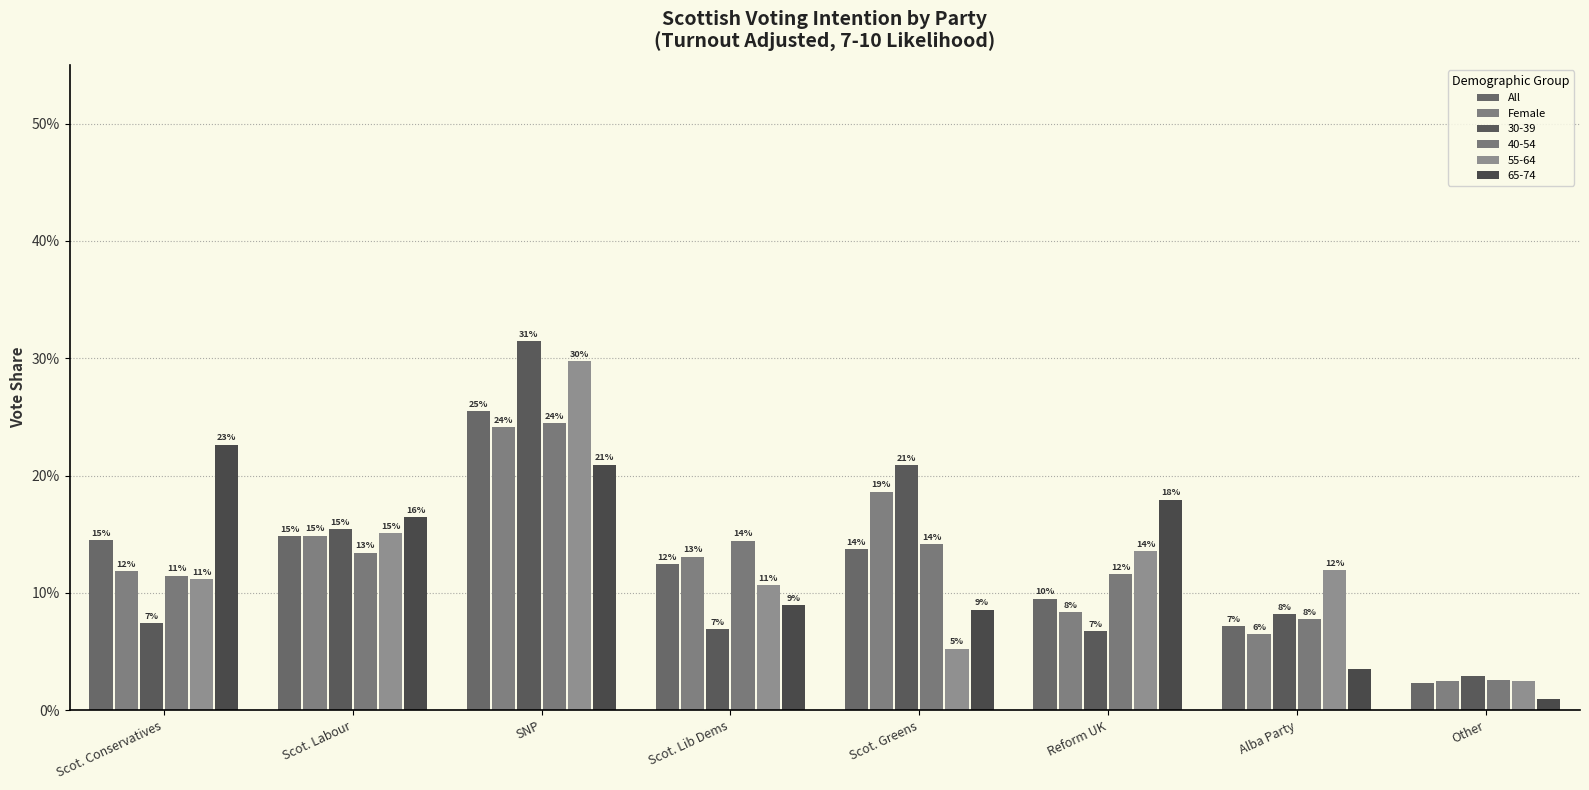

The Female series shows 0.0 at Other. True or false?

False